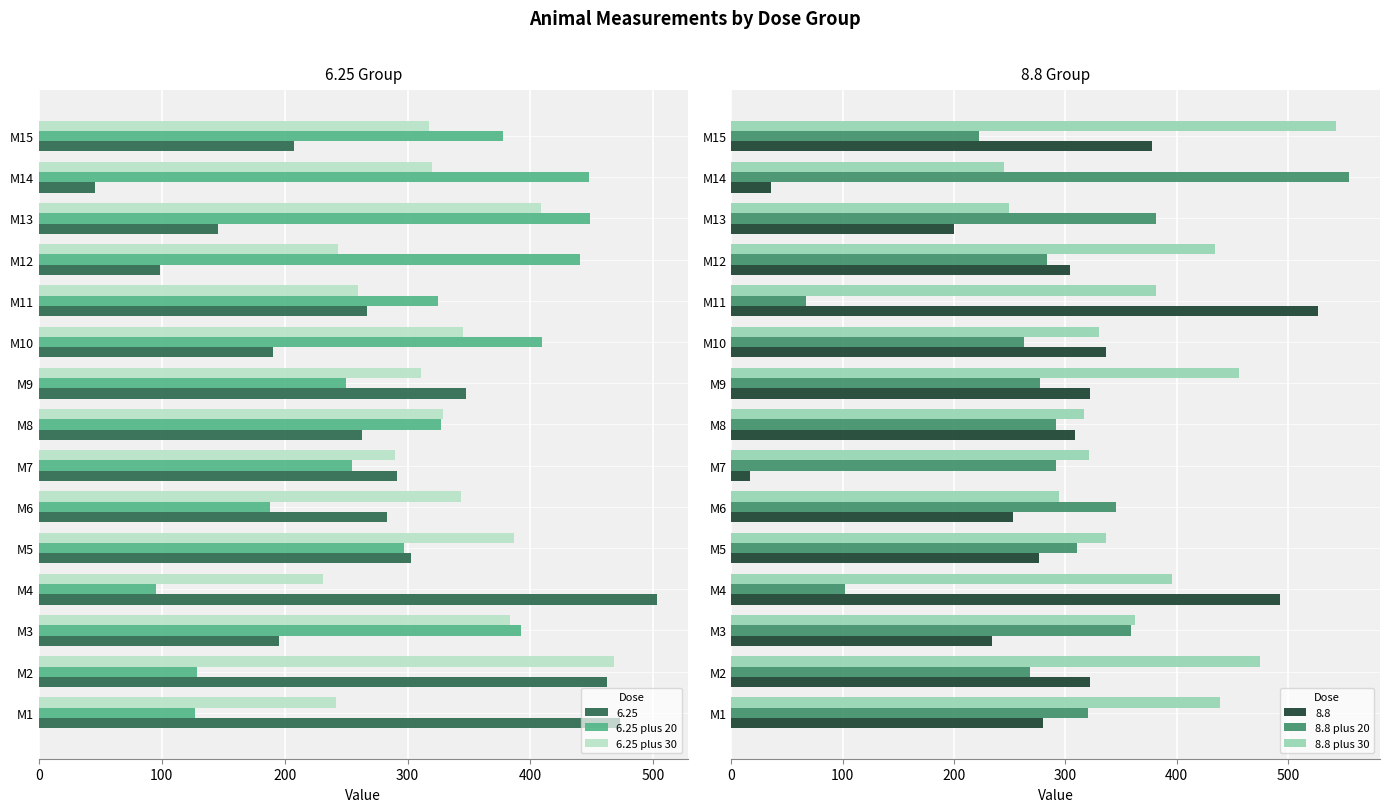

How many groups of bars are there?

15